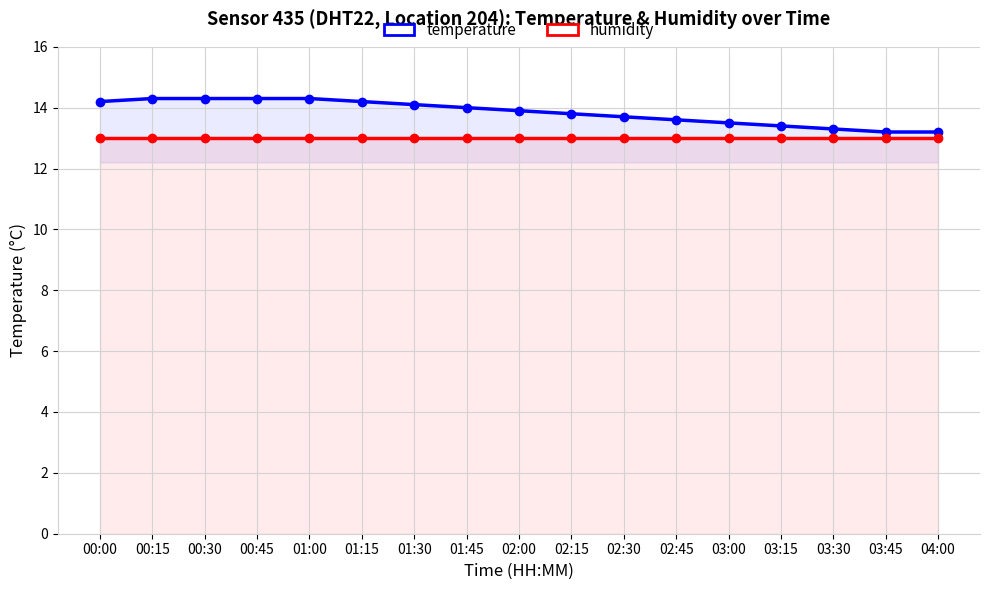

Reading left to right, list all the values displayed in this chart.

temperature: 14.2	14.3	14.3	14.3	14.3	14.2	14.1	14.0	13.9	13.8	13.7	13.6	13.5	13.4	13.3	13.2	13.2
humidity: 13.0	13.0	13.0	13.0	13.0	13.0	13.0	13.0	13.0	13.0	13.0	13.0	13.0	13.0	13.0	13.0	13.0